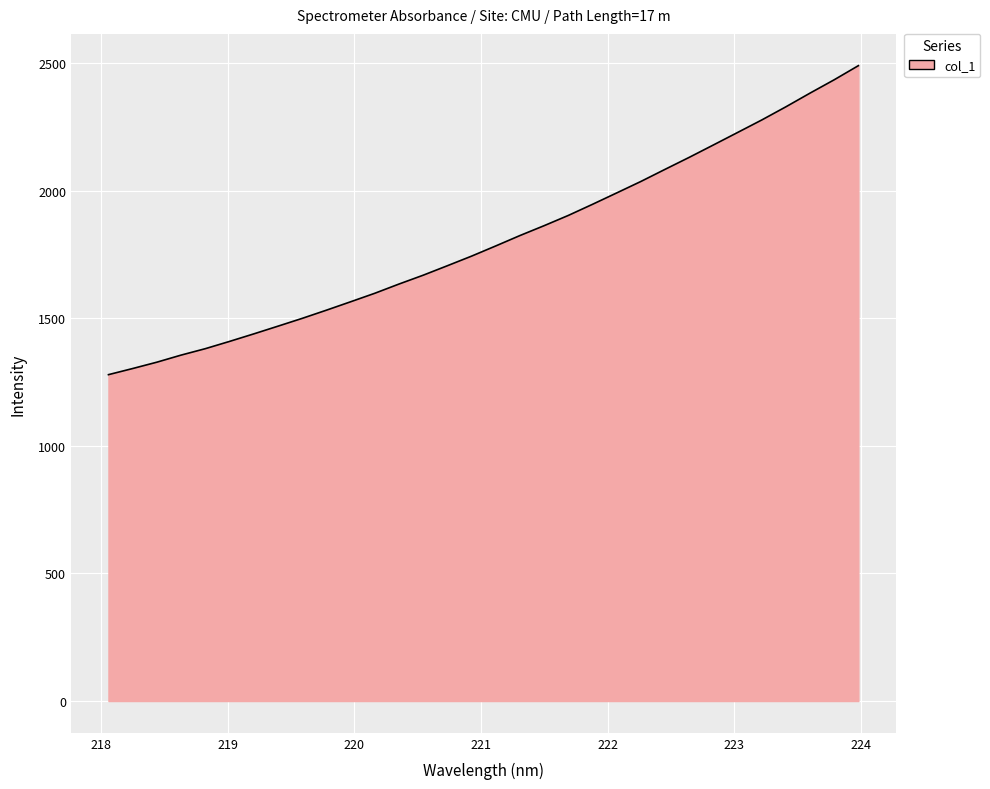

How many values exceed 1783?

16